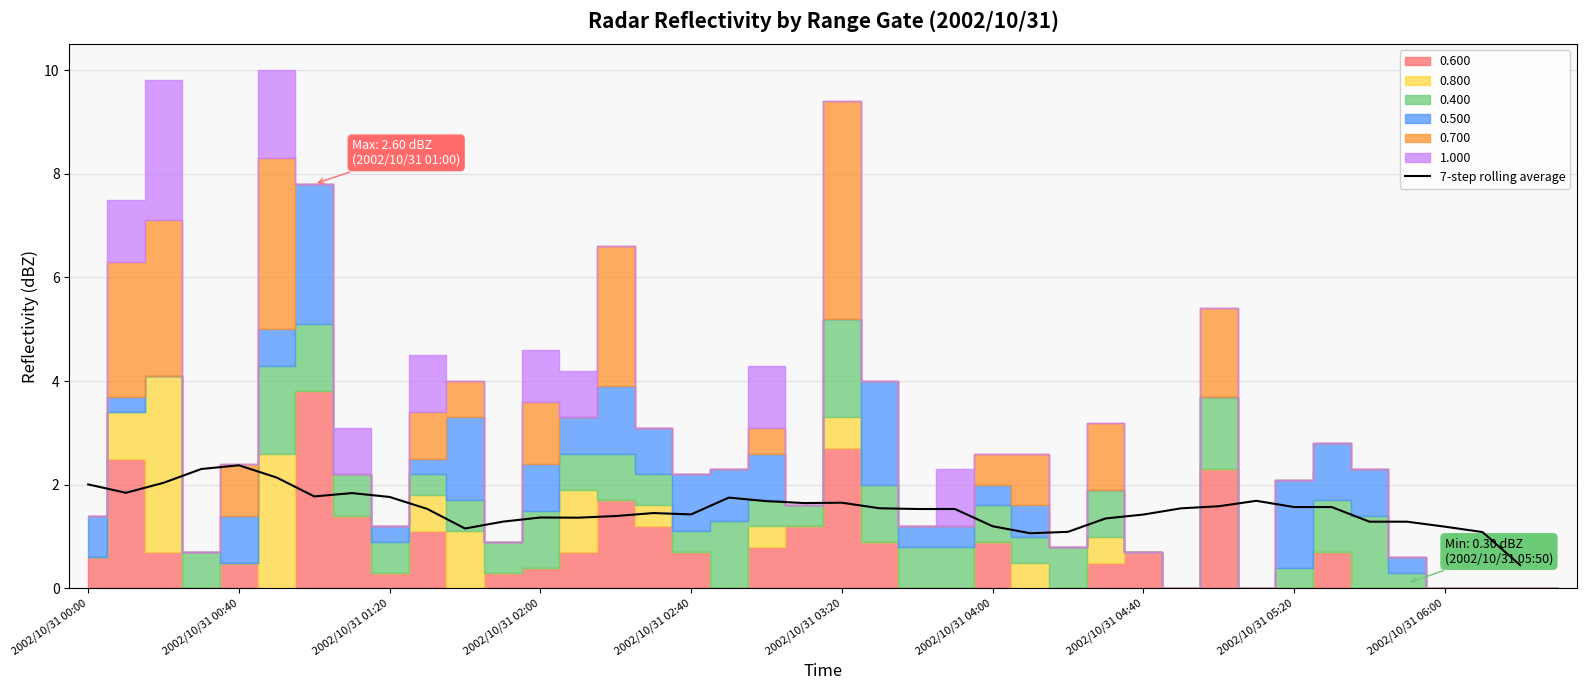

What is the maximum value for 7-step rolling average?

2.4